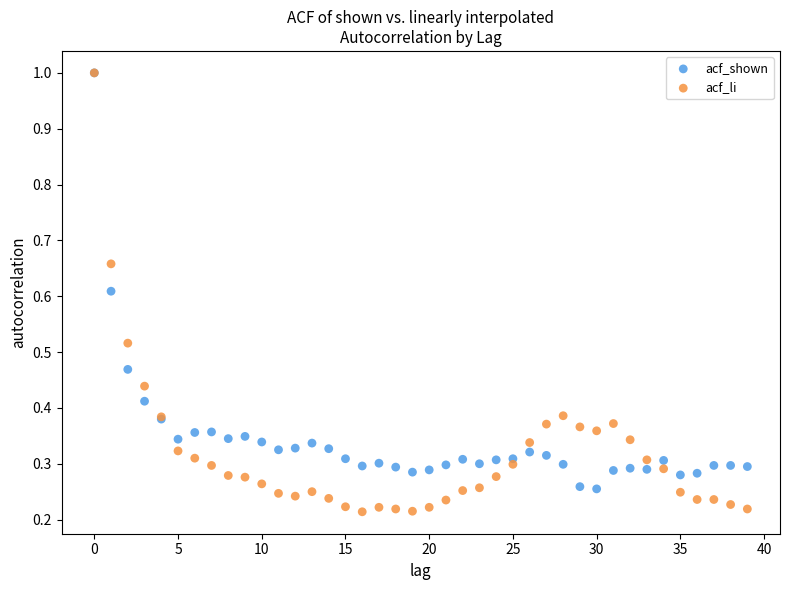

What are all the series names shown in the legend?

acf_shown, acf_li